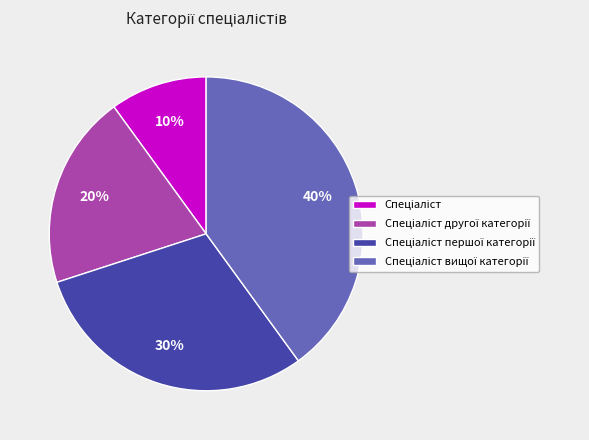

To the nearest percent, what is the average slice percentage?

25%